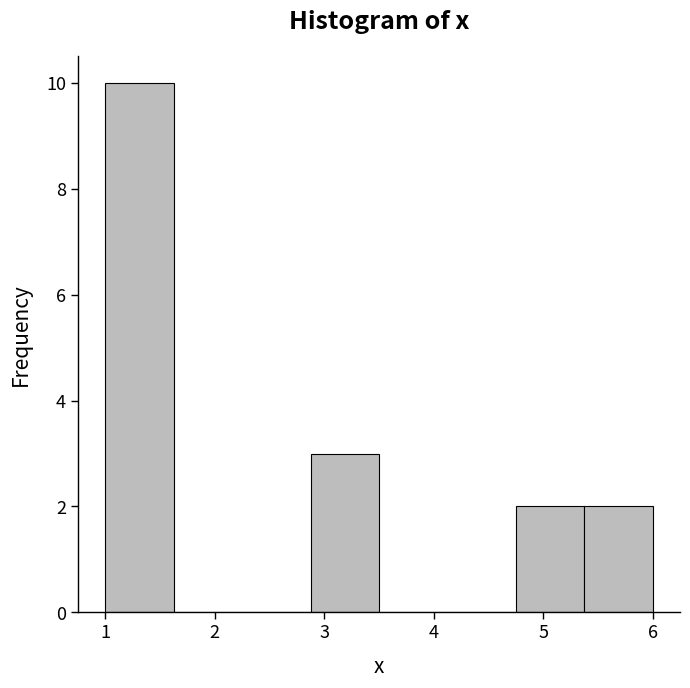

How tall is the bar that spans 5.4 to 6.0 on the x-axis? Neither the bar edges nor the heights are printed on the chart, so give them approximately, as read against the axes.

2